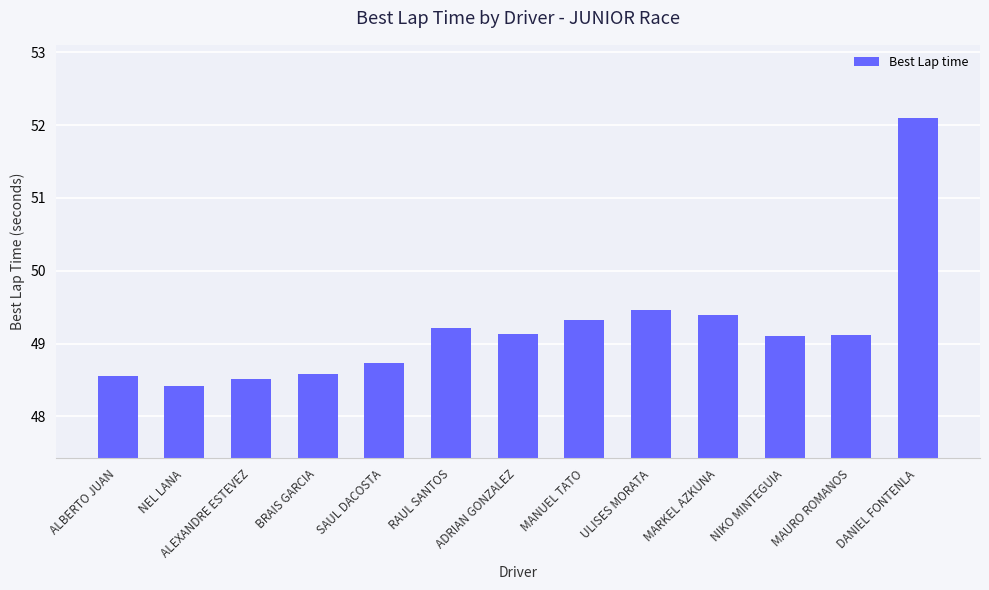

What is the difference between the maximum and minimum values?

3.7